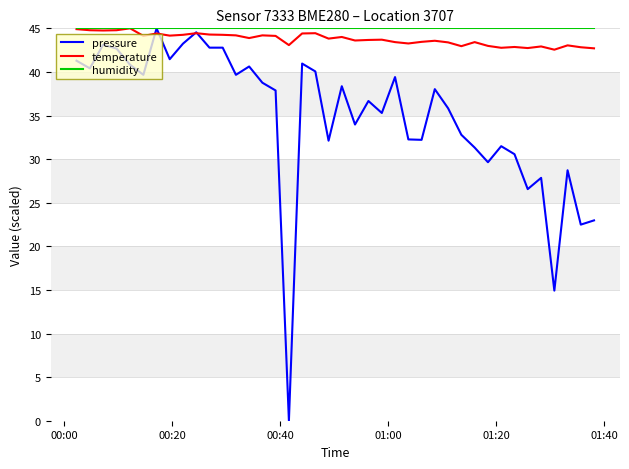

Which series has the widest spread of values?

pressure